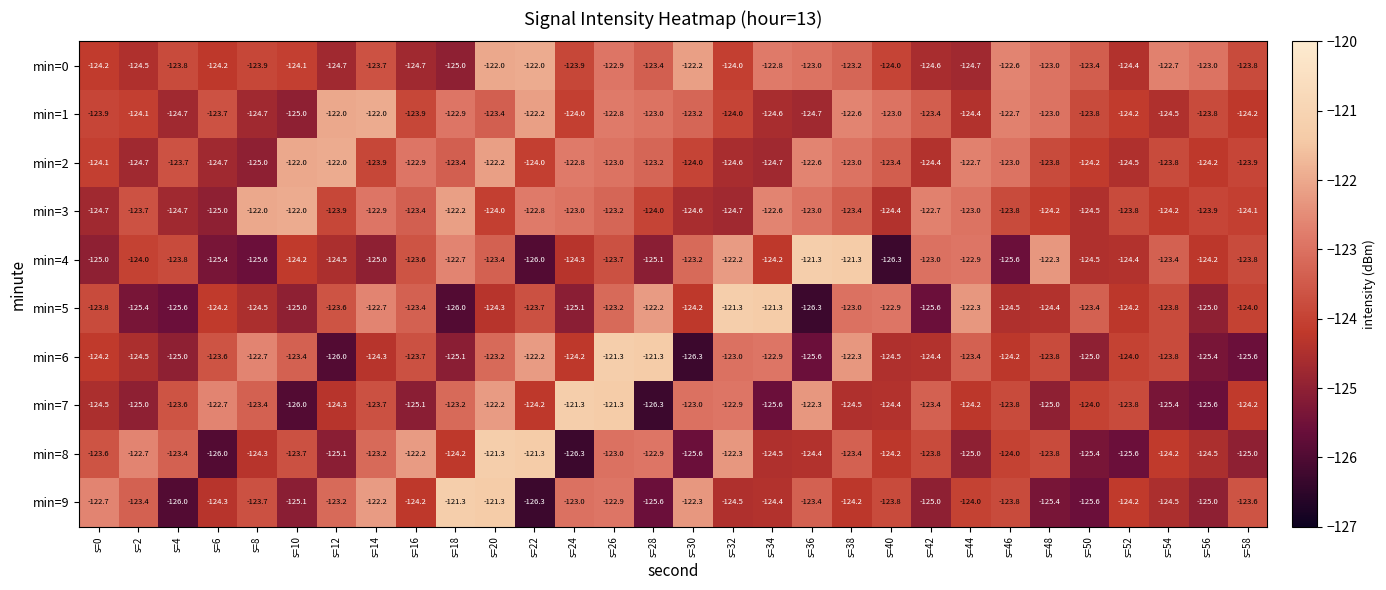

What is the spread (max minus min) of values at s=56?

2.6